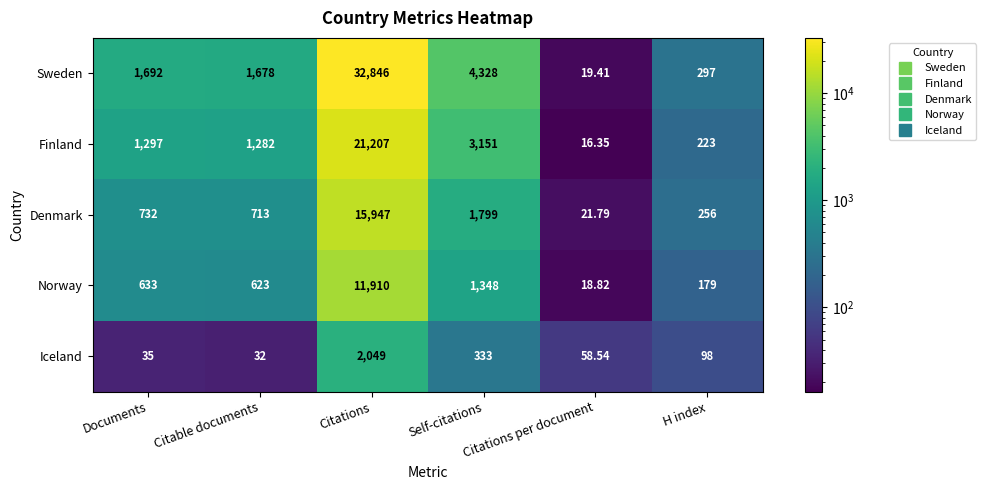

Which category has the lowest value across all series?

Citations per document